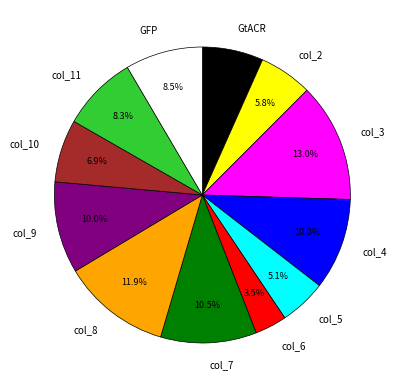

Which has a higher value, col_2 or col_9?

col_9